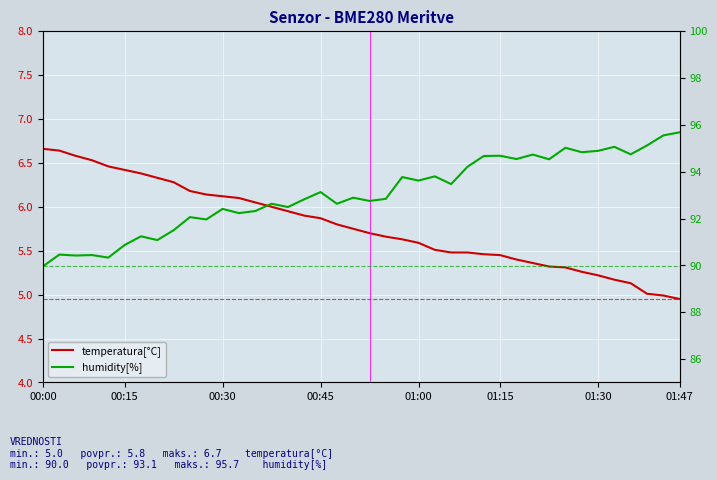

Rank the series at 00:15 from highest to lowest value.

humidity[%], temperatura[°C]